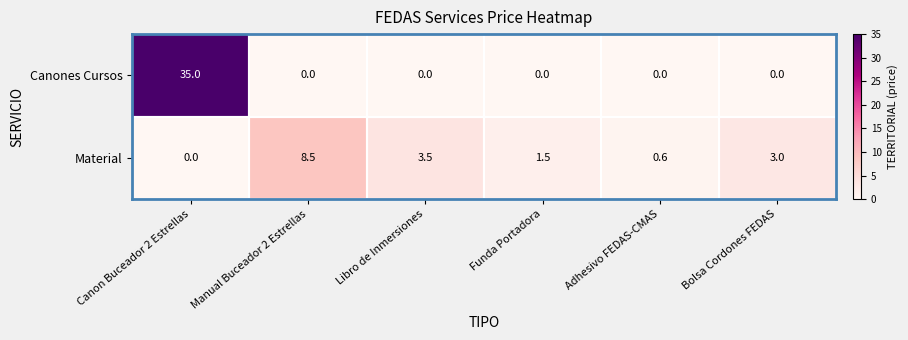

At which category is the sum across all series the highest?

Canon Buceador 2 Estrellas